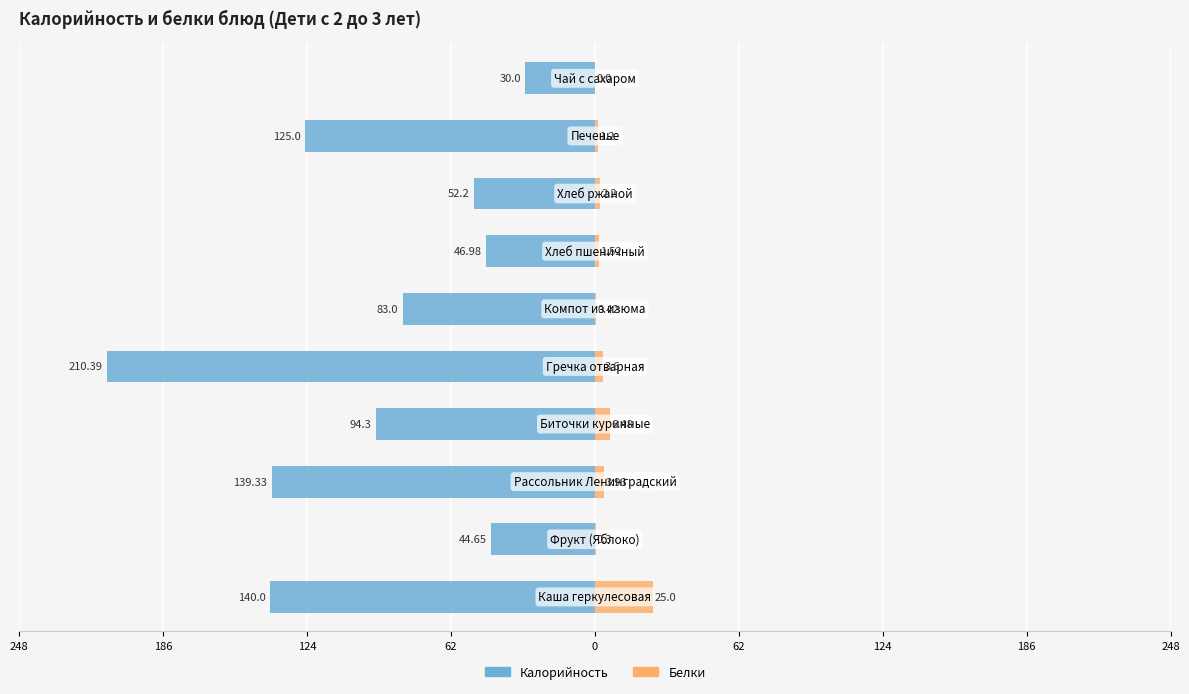

At how many categories does at least one series exceed -8?

10